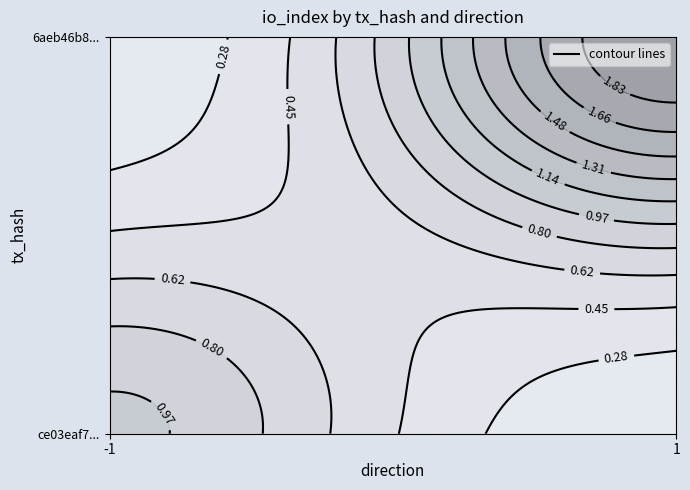

What is the sum of the 6aeb46b89713426b735947cd869d258680c85d9 values at io_index and direction?

3